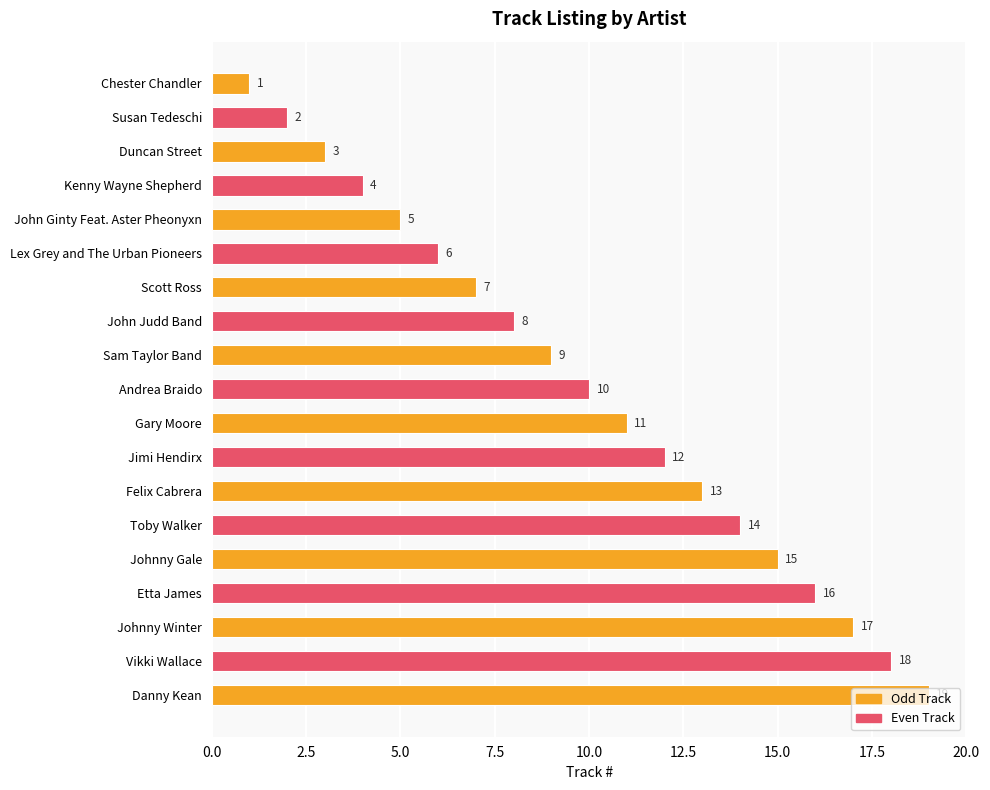

What is the maximum value shown in the chart?

19